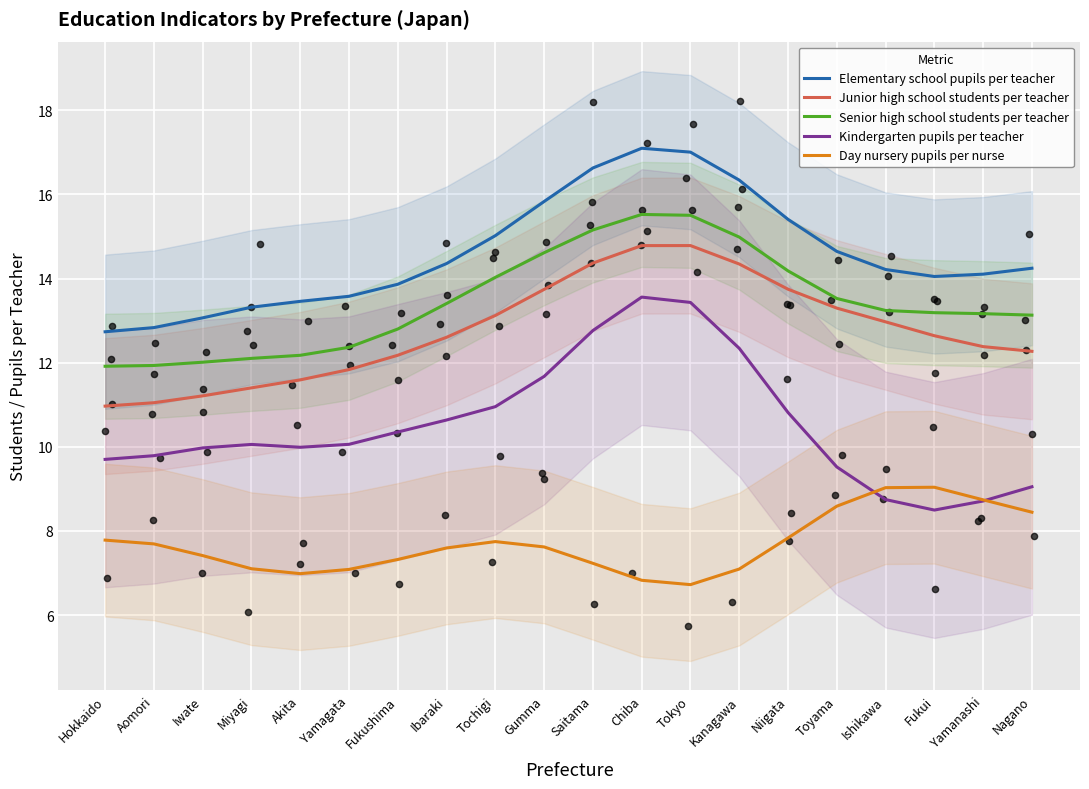

Which series has the largest total across all categories?

Elementary school pupils per teacher